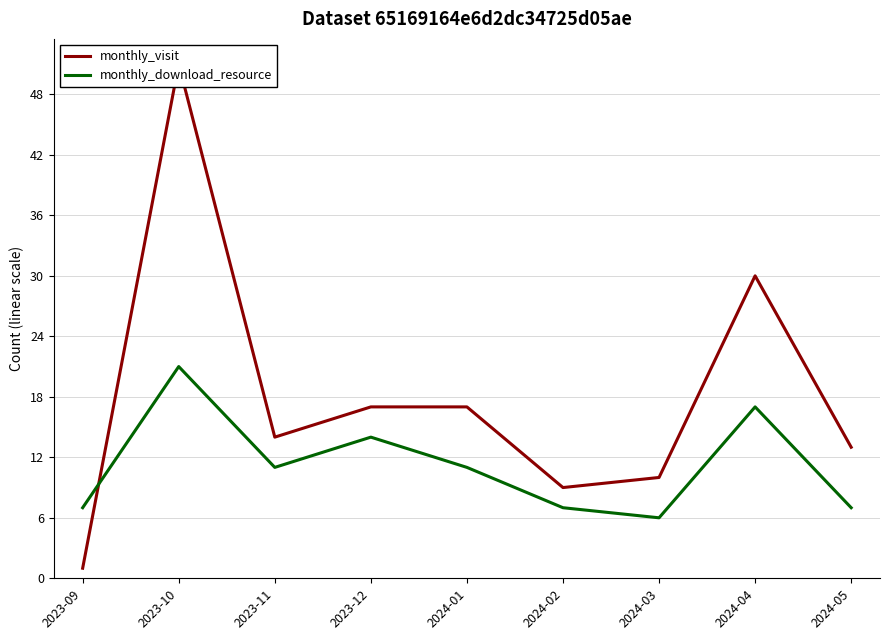

At which category is the sum across all series the highest?

2023-10